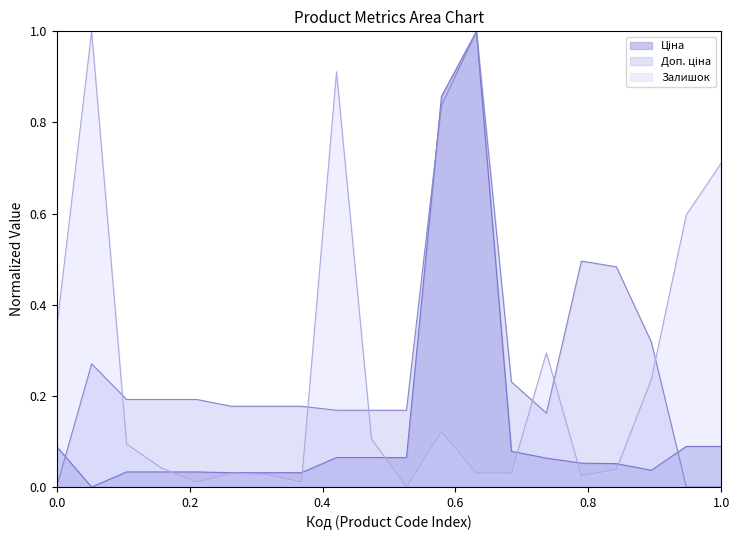

How many positive values does the Ціна series have?

19